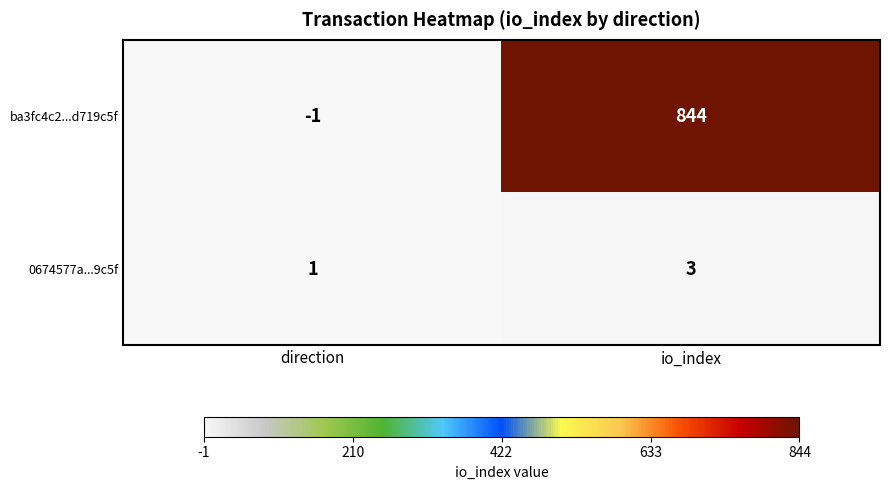

Count the number of categories in the chart.

2